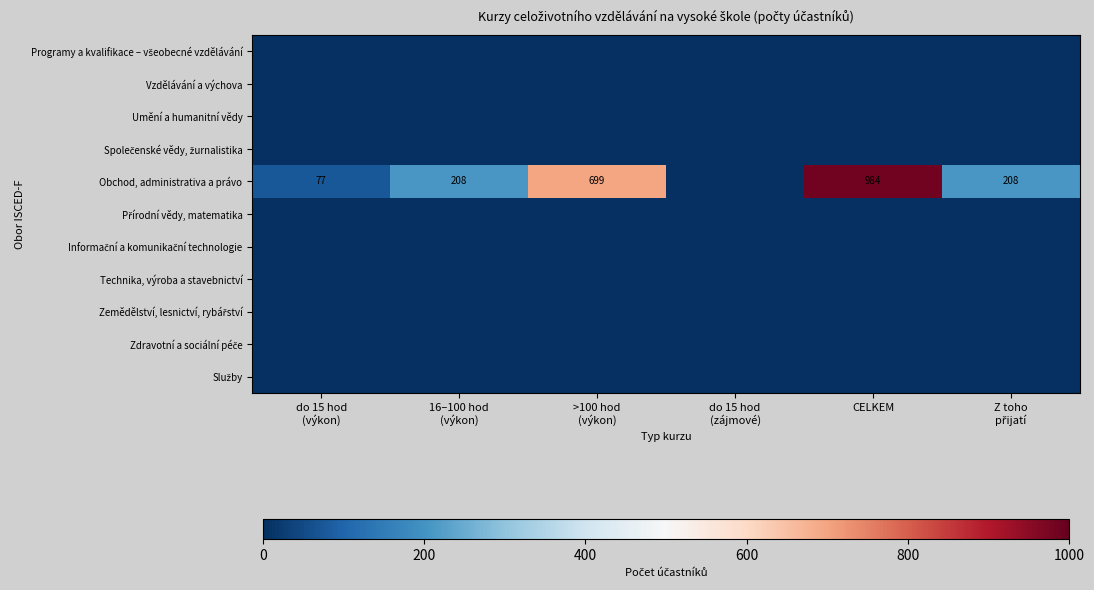

Count the number of data series in this chart.

11